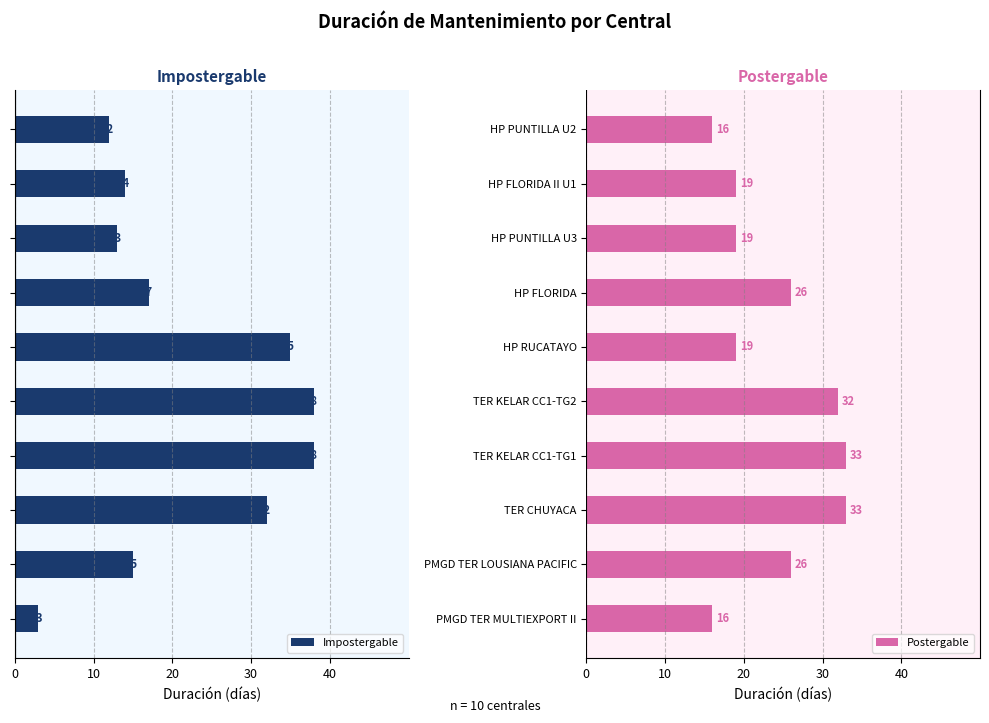

What value does the Postergable series have at HP PUNTILLA U3, to the nearest 5?

20